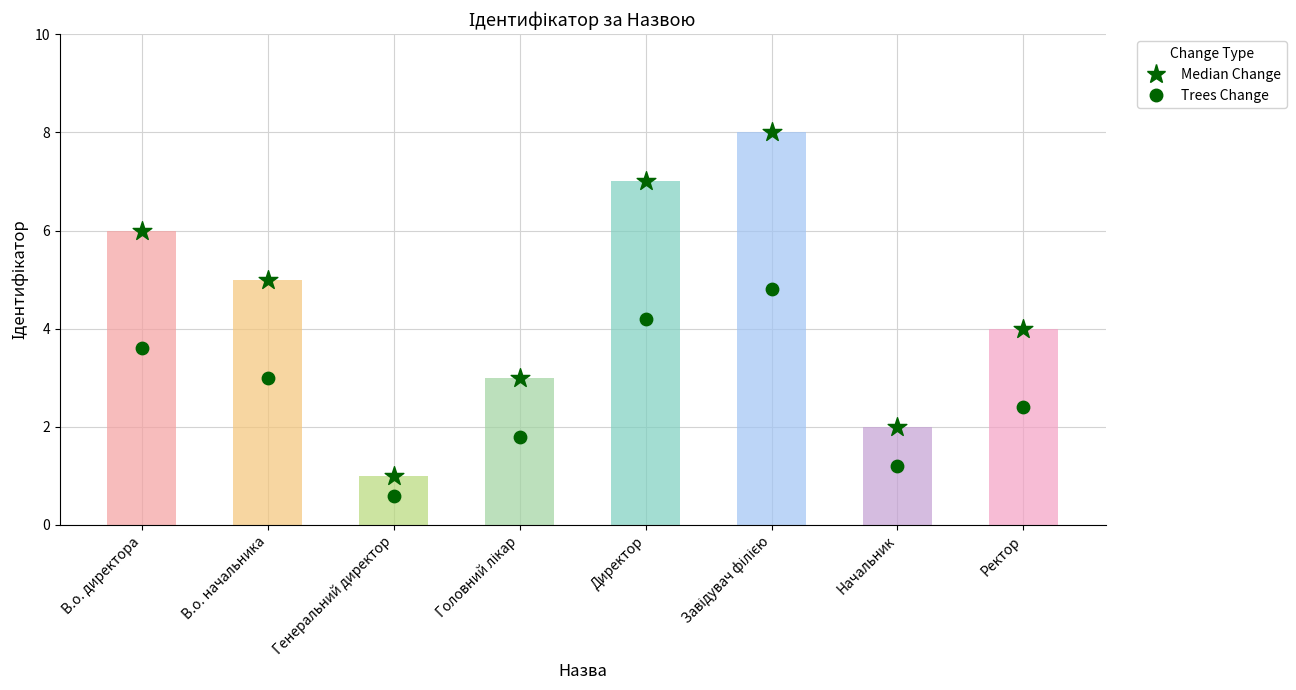

Which series contains the lowest Y value?

Trees Change